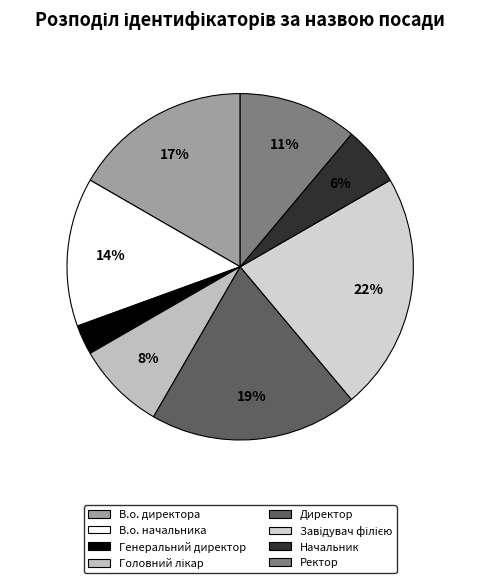

Rank the categories by value from highest to lowest.

Завідувач філією, Директор, В.о. директора, В.о. начальника, Ректор, Головний лікар, Начальник, Генеральний директор